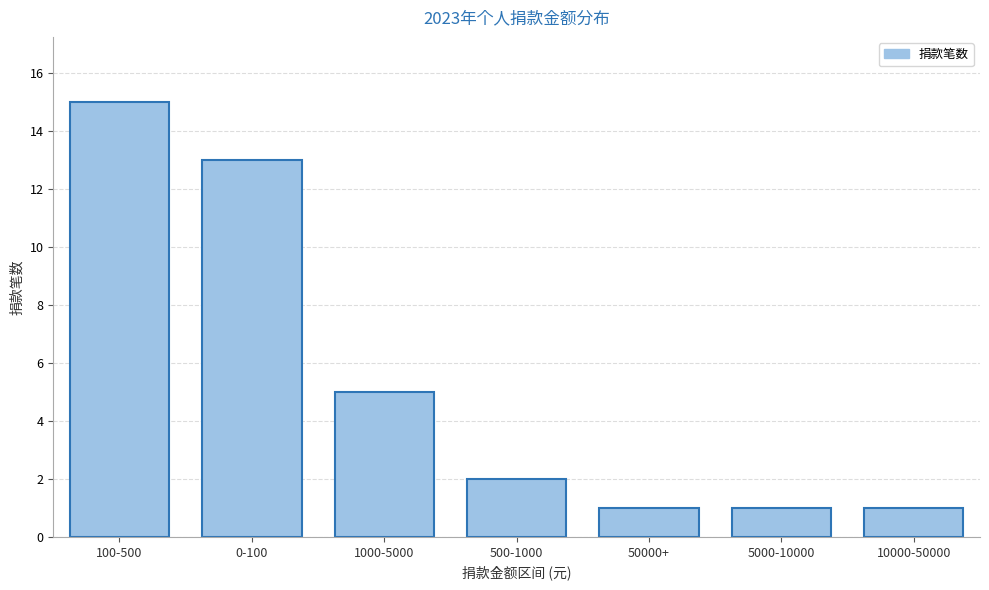

Reading left to right, transcribe all the data shown in this chart.

15	13	5	2	1	1	1